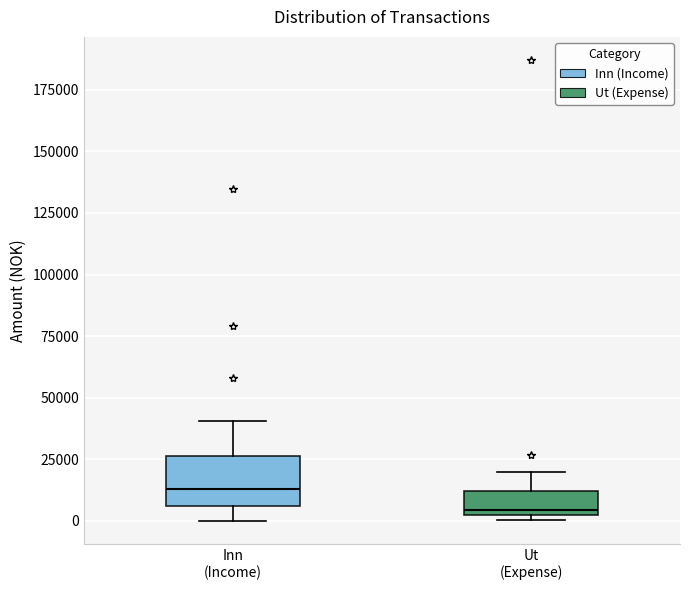

Reading left to right, read every box against the y-axis: the position of its median line, the range the box covers, and the ends of its whiskers. The values are not printed on the chart, so give them approximately, as read against the axis.

Inn (Income): median 15000, box 5000 to 25000, whiskers 0 to 40000
Ut (Expense): median 5000 (just above the box's lower edge), box 5000 to 10000, whiskers 0 to 20000